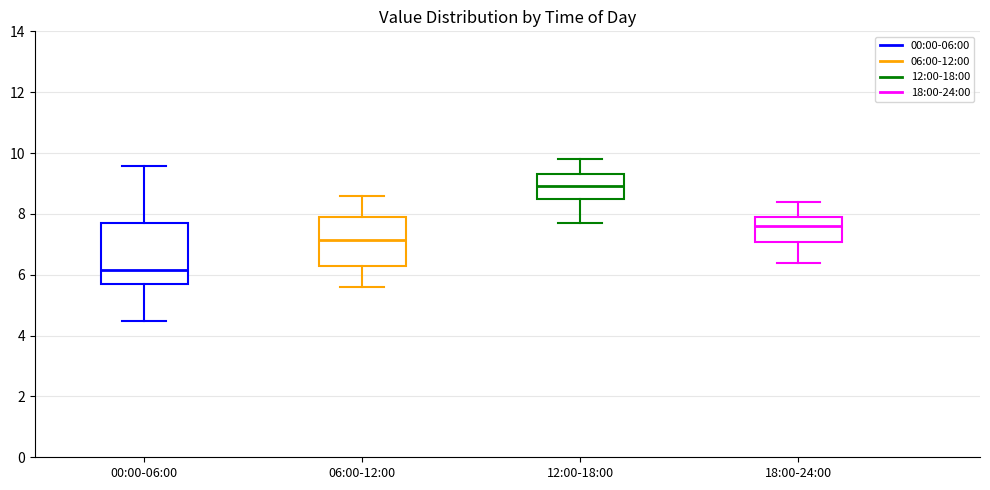

Which box is the tallest, from its lower edge to its upper edge?

00:00-06:00